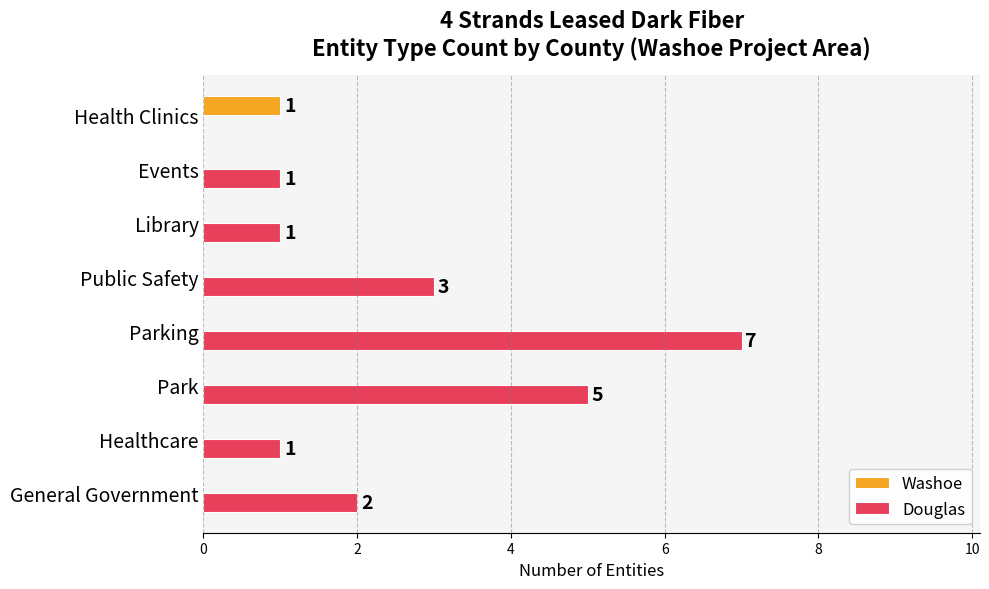

What is the highest value of the Washoe series?

1